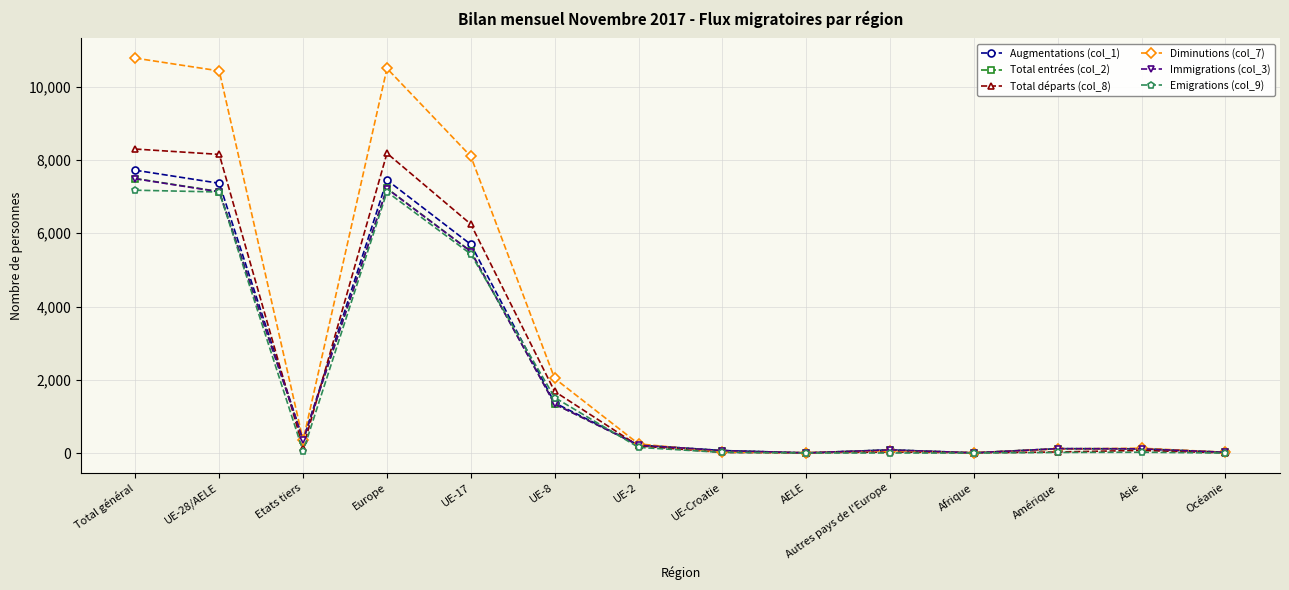

Where is the first local minimum for Immigrations (col_3)?

Etats tiers